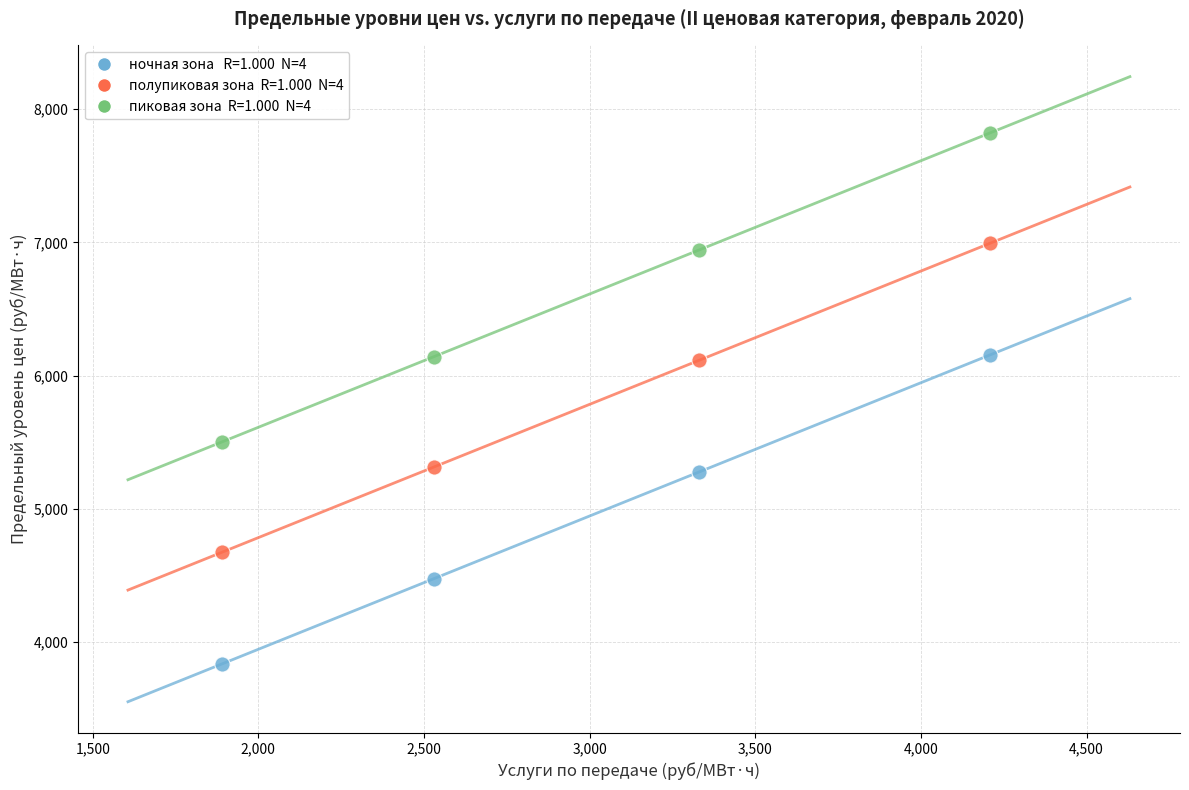

Across all data points, what is the average Y value?

5771.5